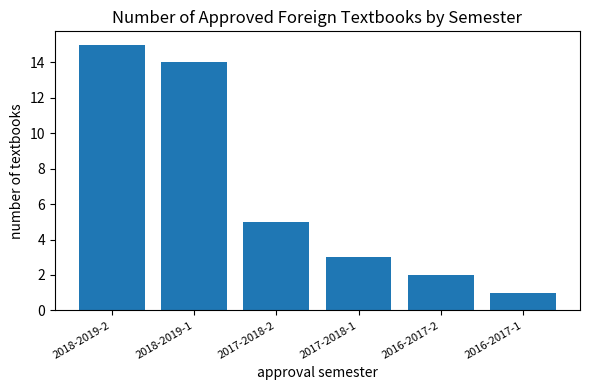

Where is the data nearest to the value 8?

2017-2018-2